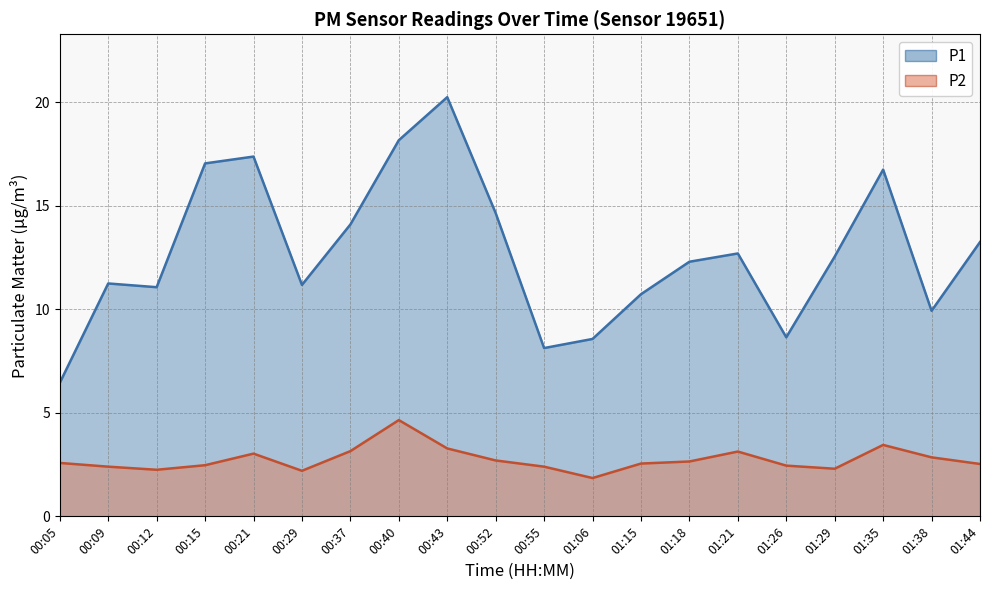

Reading left to right, transcribe all the data shown in this chart.

P1: 00:05=6.5	00:09=11.2	00:12=11.1	00:15=17.1	00:21=17.4	00:29=11.2	00:37=14.1	00:40=18.2	00:43=20.2	00:52=14.7	00:55=8.1	01:06=8.6	01:15=10.7	01:18=12.3	01:21=12.7	01:26=8.7	01:29=12.6	01:35=16.8	01:38=9.9	01:44=13.2
P2: 00:05=2.6	00:09=2.4	00:12=2.2	00:15=2.5	00:21=3.0	00:29=2.2	00:37=3.1	00:40=4.7	00:43=3.3	00:52=2.7	00:55=2.4	01:06=1.9	01:15=2.5	01:18=2.6	01:21=3.1	01:26=2.5	01:29=2.3	01:35=3.5	01:38=2.9	01:44=2.5